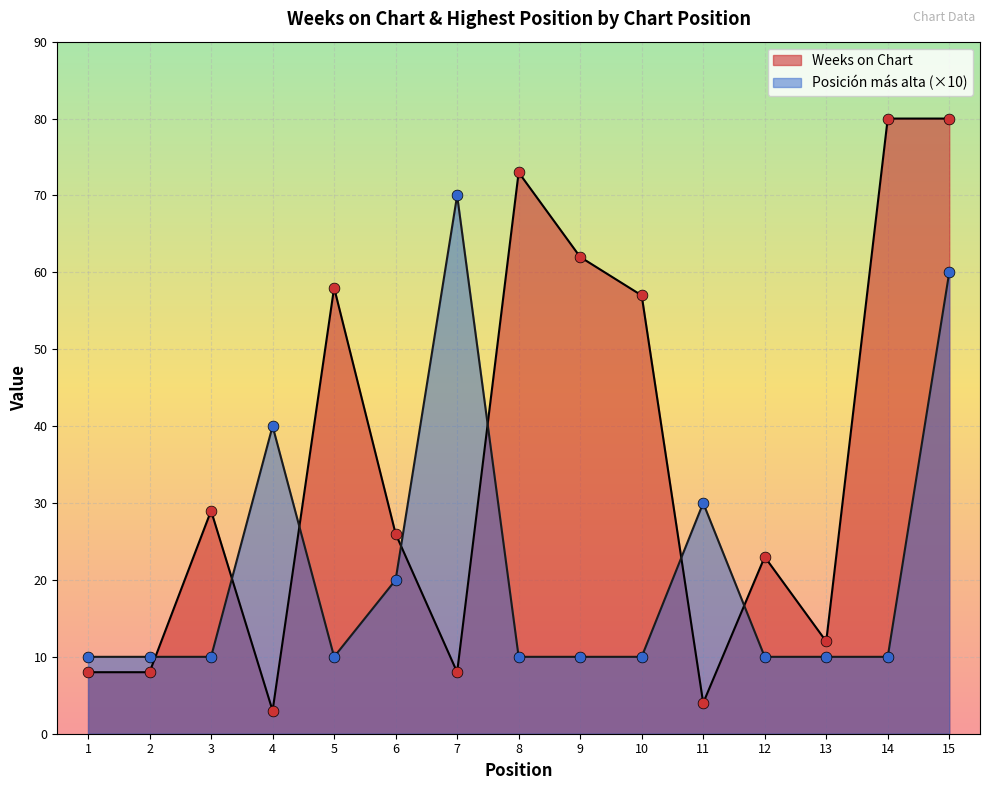

What are all the series names shown in the legend?

Weeks on Chart, Posición más alta (×10)